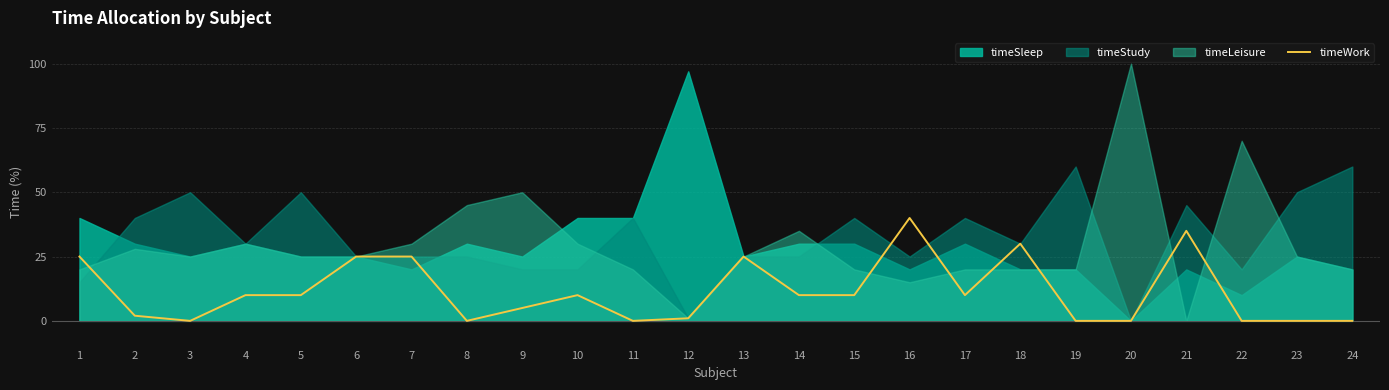

What is the highest value of the timeWork series?

40